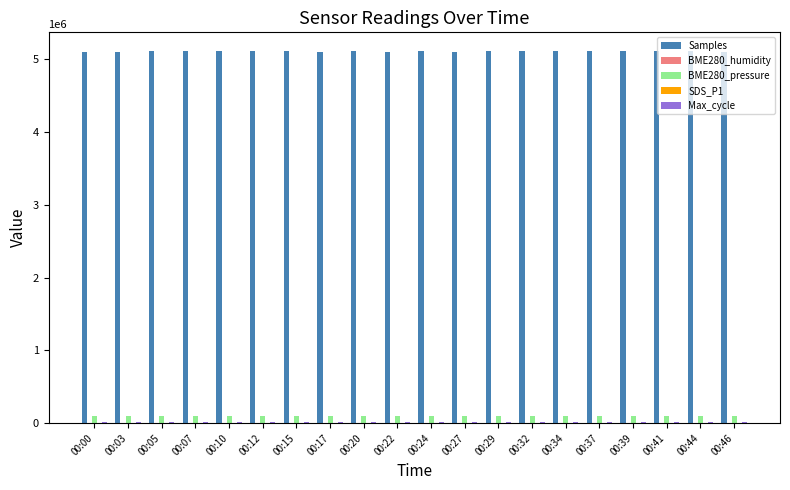

The value of Samples at 00:46 is 1369472.0. True or false?

False